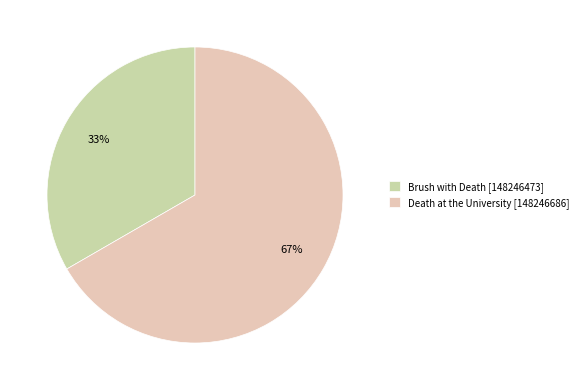

What is the largest slice in the pie chart?

Death at the University [148246686]